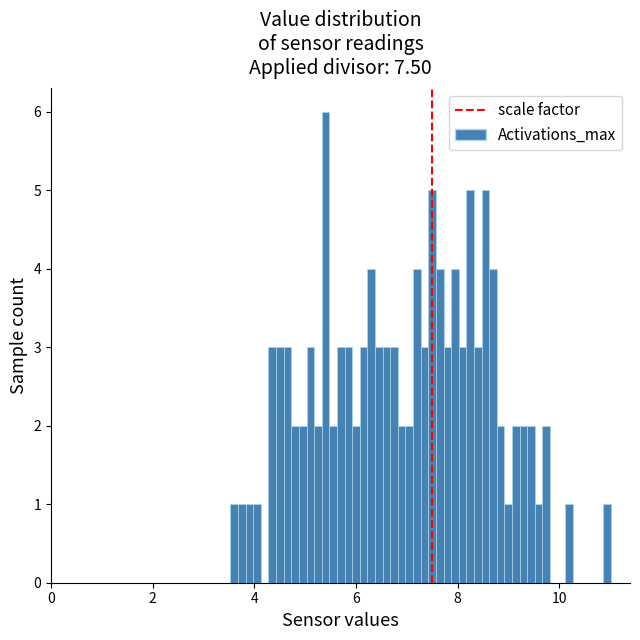

Read against the x-axis, roughly where is the centre of the tallest bar?

5.4